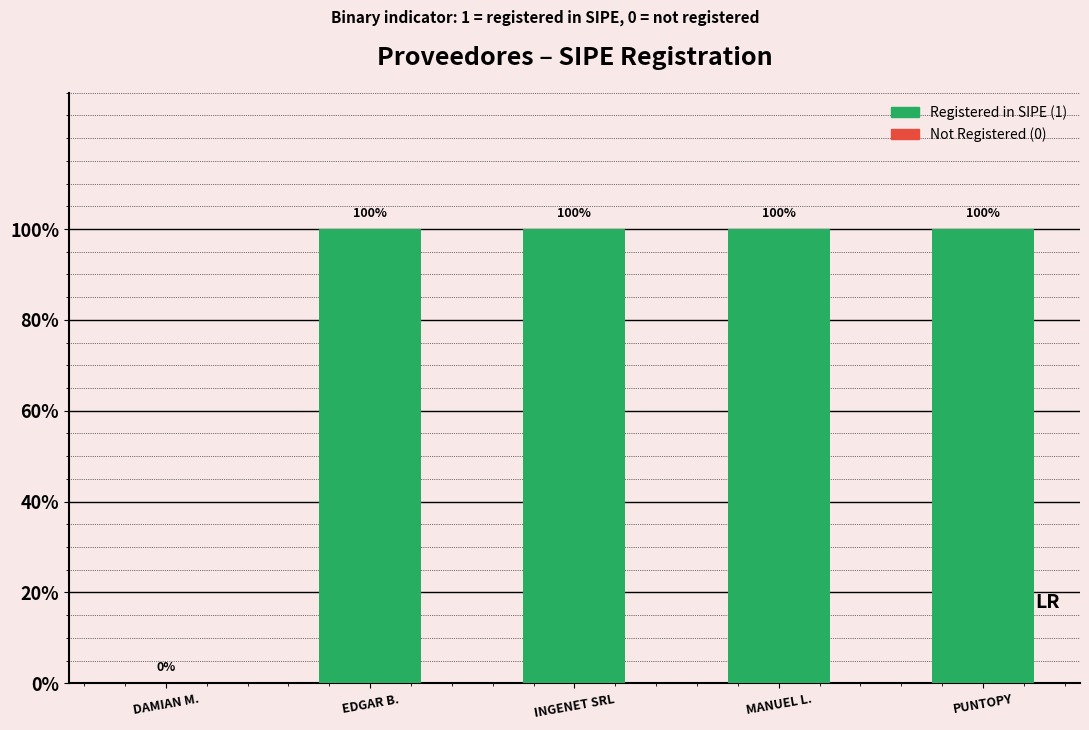

How many values are between 1 and 2?

4